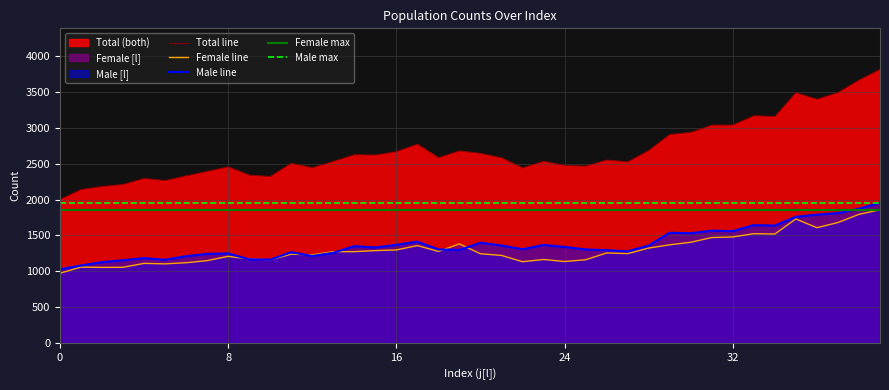

How many times do female and male cross each other?

6